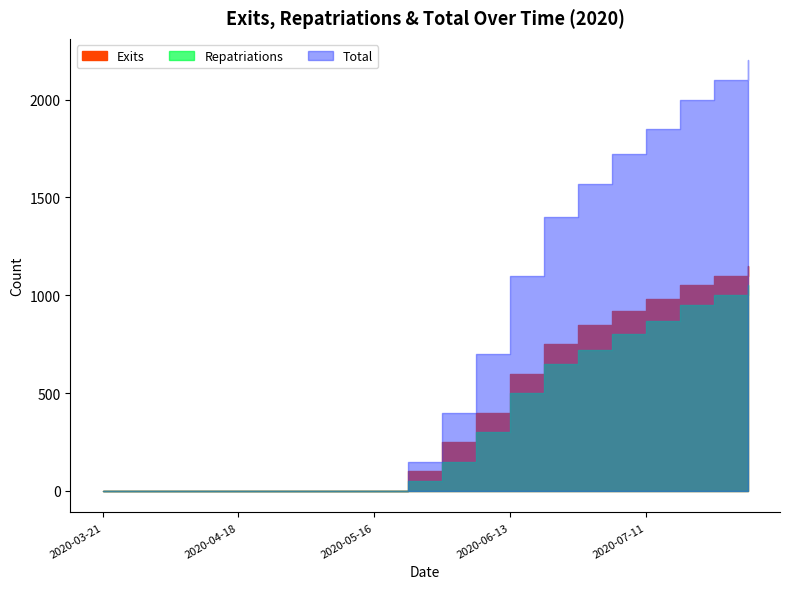

What are all the series names shown in the legend?

Exits, Repatriations, Total